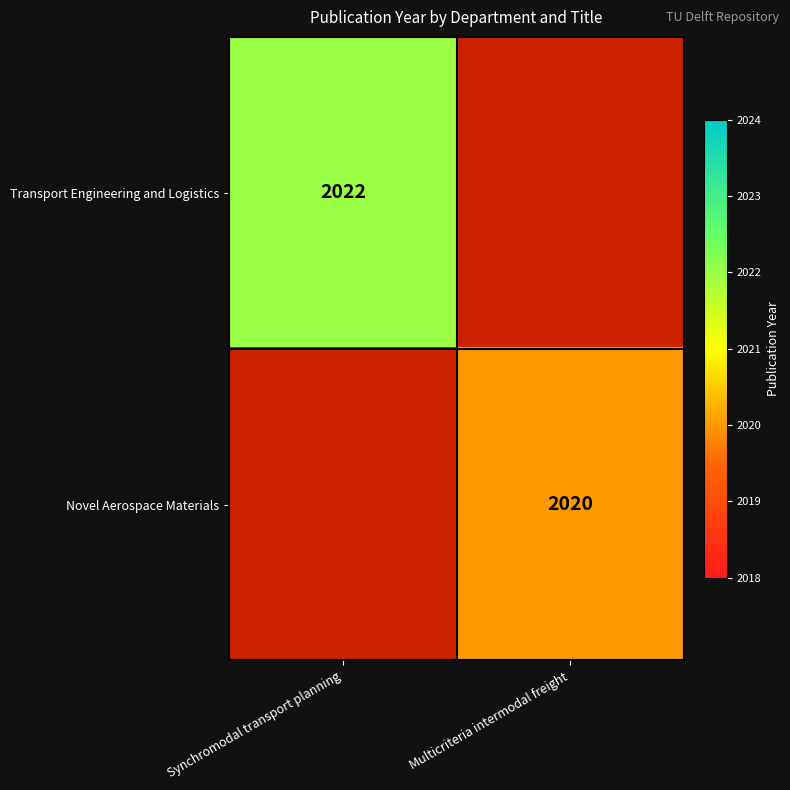

At how many categories does at least one series exceed 1993?

2